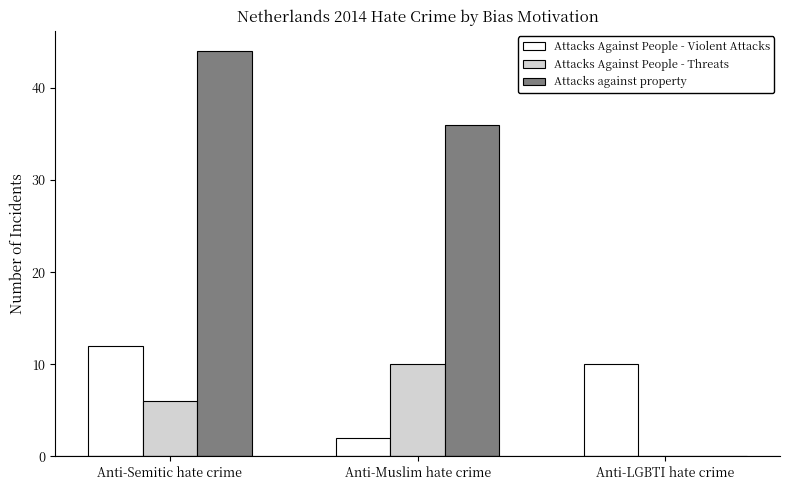

What is the total value across all series at Anti-LGBTI hate crime?

10